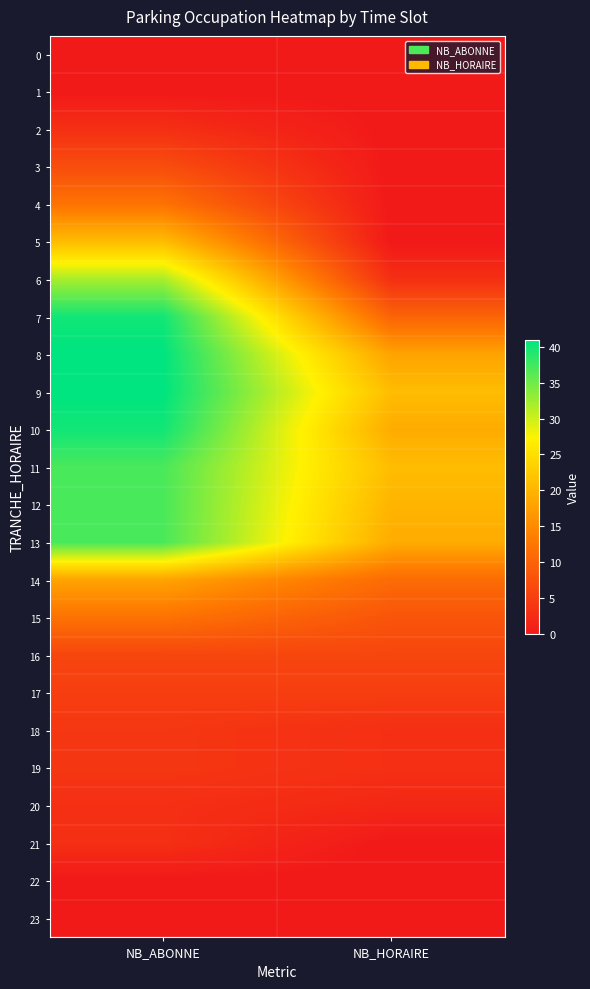

Reading left to right, what are all the values shown in this chart?

0: NB_ABONNE=0	NB_HORAIRE=0
1: NB_ABONNE=0	NB_HORAIRE=0
2: NB_ABONNE=3	NB_HORAIRE=0
3: NB_ABONNE=7	NB_HORAIRE=0
4: NB_ABONNE=12	NB_HORAIRE=0
5: NB_ABONNE=21	NB_HORAIRE=0
6: NB_ABONNE=32	NB_HORAIRE=3
7: NB_ABONNE=40	NB_HORAIRE=10
8: NB_ABONNE=41	NB_HORAIRE=18
9: NB_ABONNE=41	NB_HORAIRE=21
10: NB_ABONNE=40	NB_HORAIRE=19
11: NB_ABONNE=37	NB_HORAIRE=21
12: NB_ABONNE=37	NB_HORAIRE=20
13: NB_ABONNE=37	NB_HORAIRE=19
14: NB_ABONNE=18	NB_HORAIRE=11
15: NB_ABONNE=12	NB_HORAIRE=8
16: NB_ABONNE=6	NB_HORAIRE=6
17: NB_ABONNE=5	NB_HORAIRE=5
18: NB_ABONNE=4	NB_HORAIRE=3
19: NB_ABONNE=4	NB_HORAIRE=3
20: NB_ABONNE=3	NB_HORAIRE=2
21: NB_ABONNE=3	NB_HORAIRE=0
22: NB_ABONNE=0	NB_HORAIRE=0
23: NB_ABONNE=0	NB_HORAIRE=0